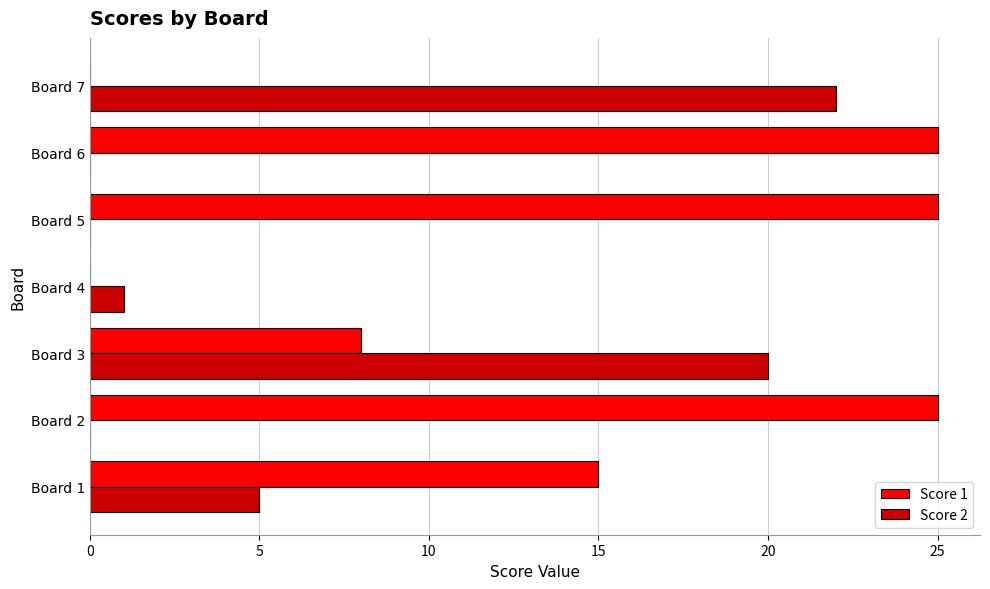

The Score 2 series shows -11 at Board 5. True or false?

False